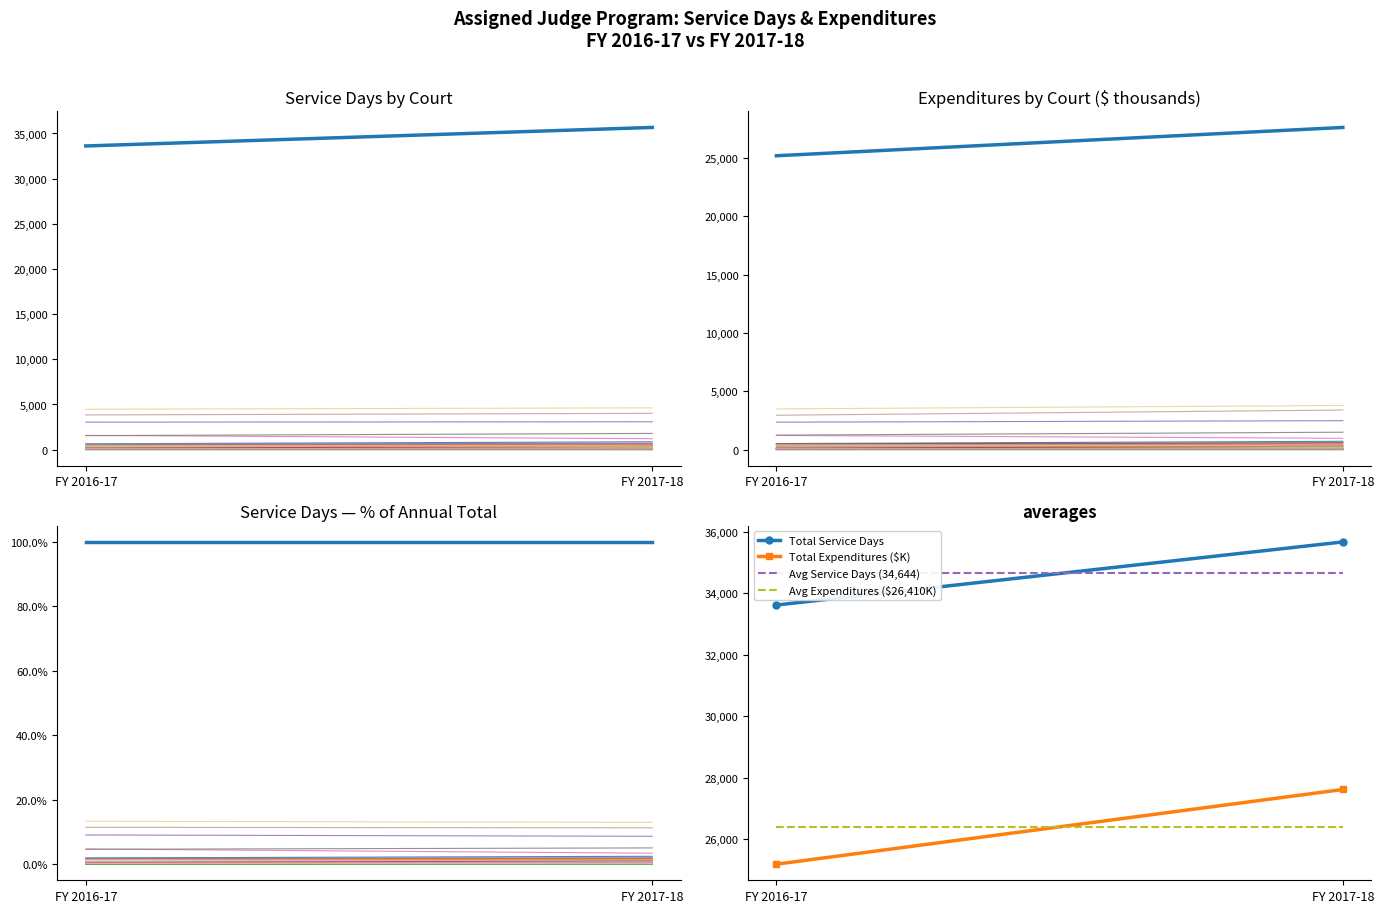

Is it true that Total Expenditures ($K) equals 17360.7 at FY 2017-18?

False